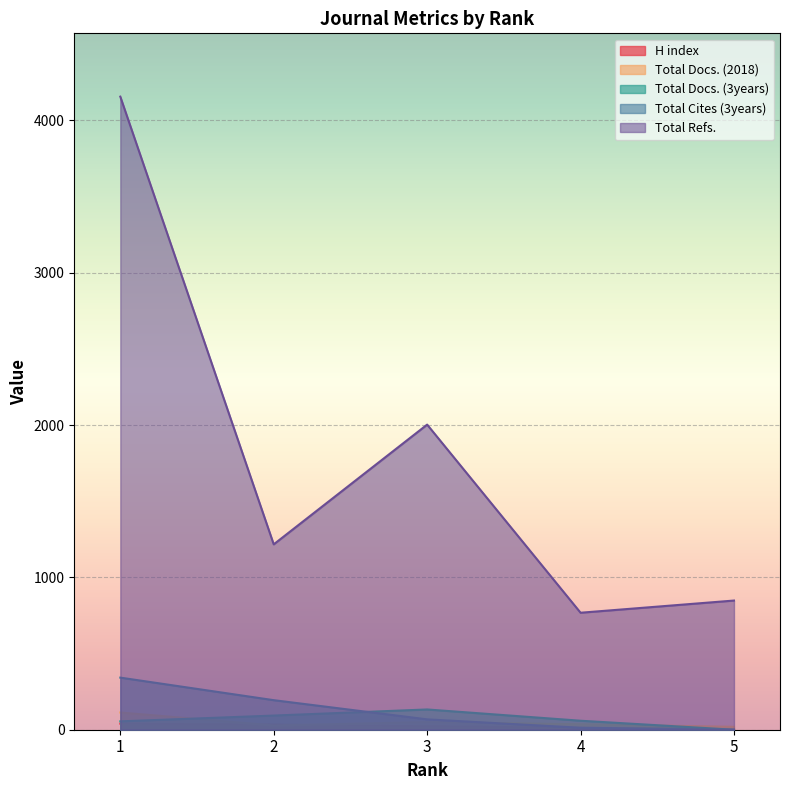

At which category does the chart reach its peak across all series?

1